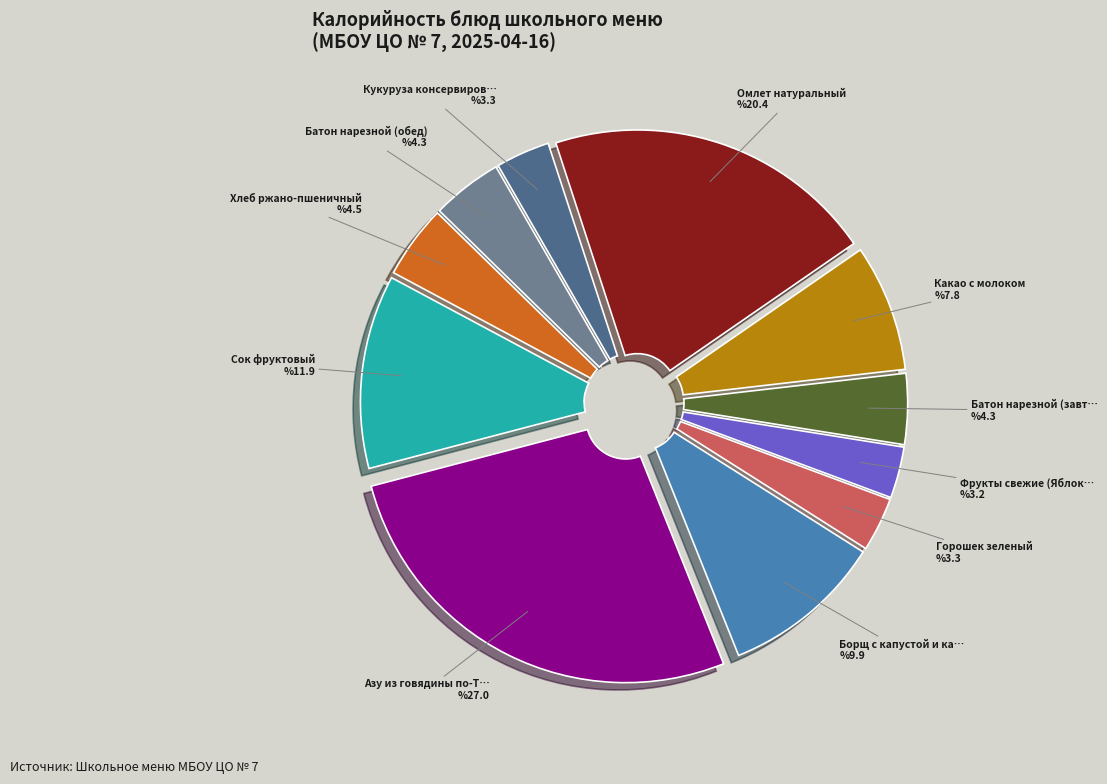

Is there any slice that represents more than half of the pie?

No